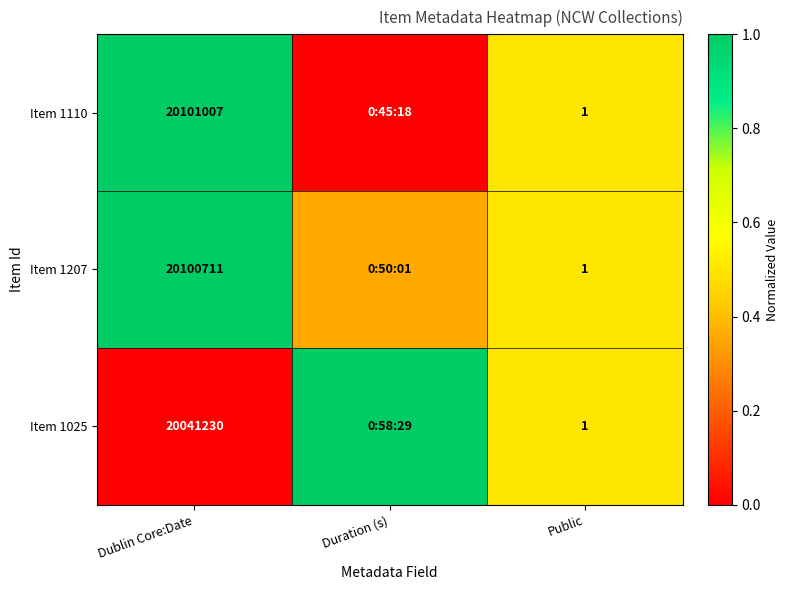

Which label corresponds to the smallest value in the chart?

Duration (s)